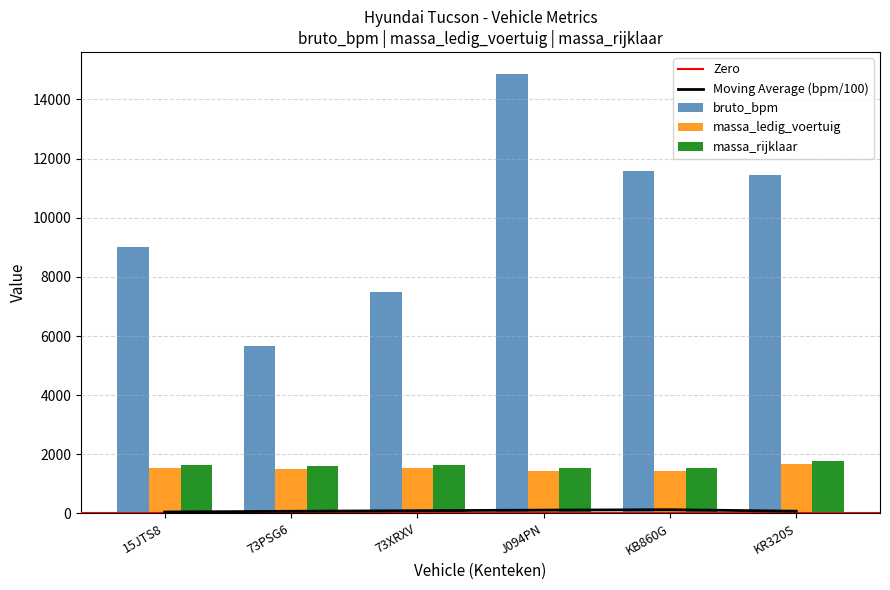

Are the bars horizontal?

No